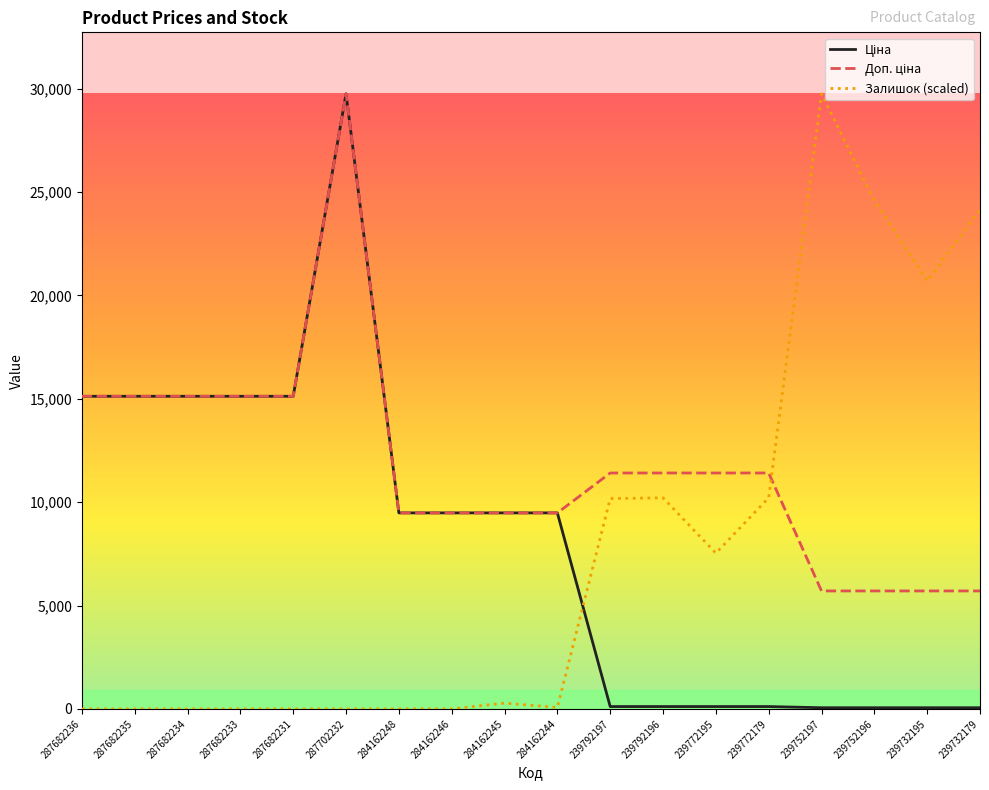

Between 284162245 and 239752197, which series saw the biggest shift?

Залишок (scaled)